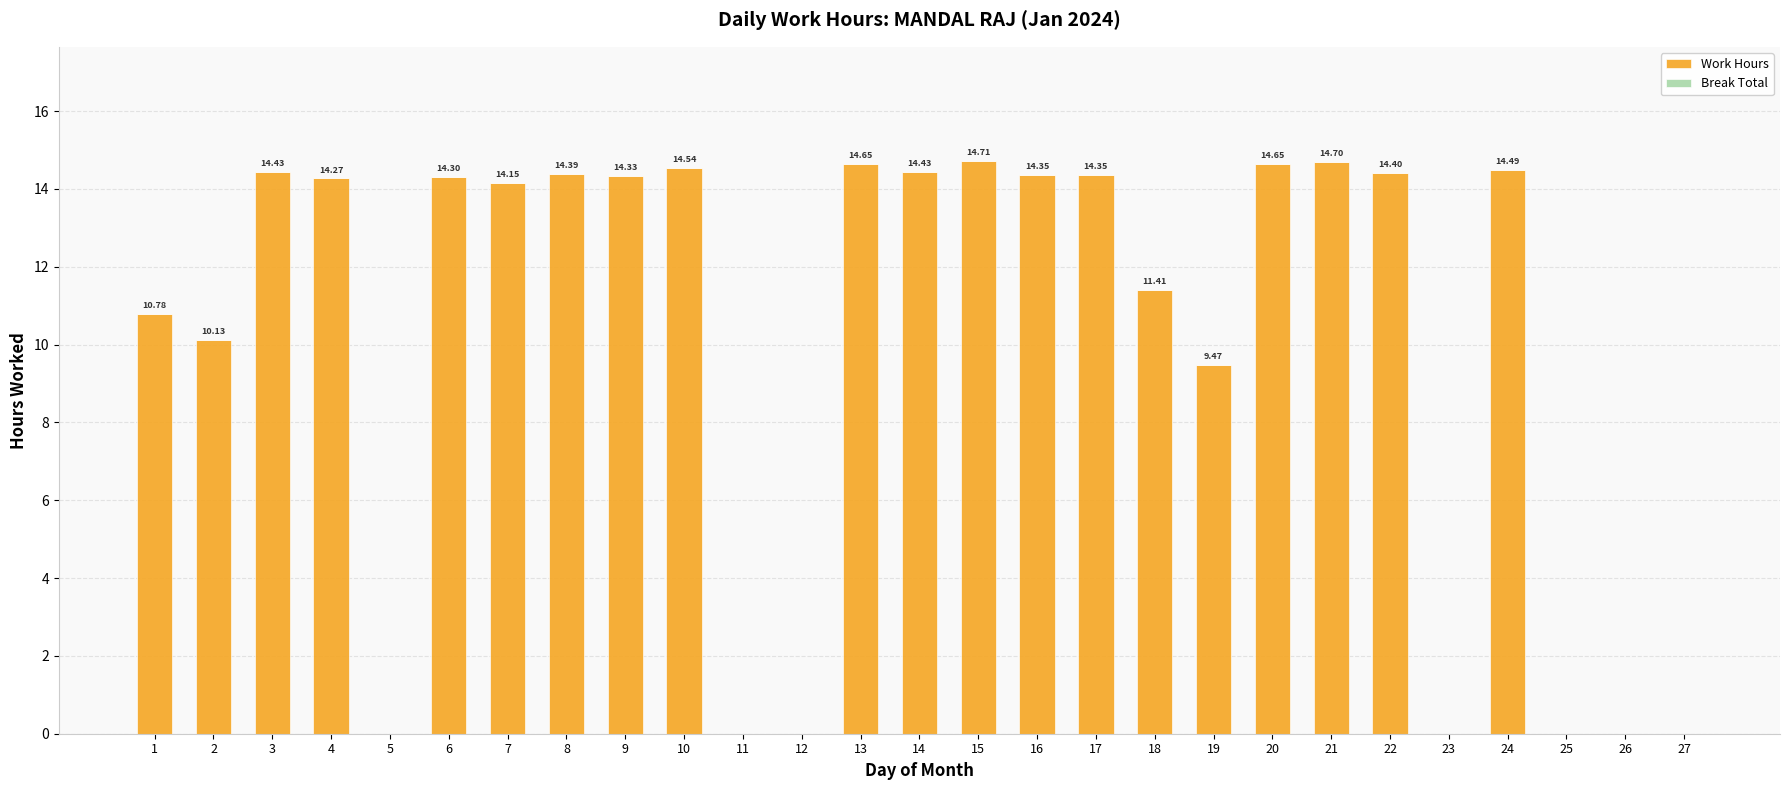

Between 8 and 19, which is larger?

8